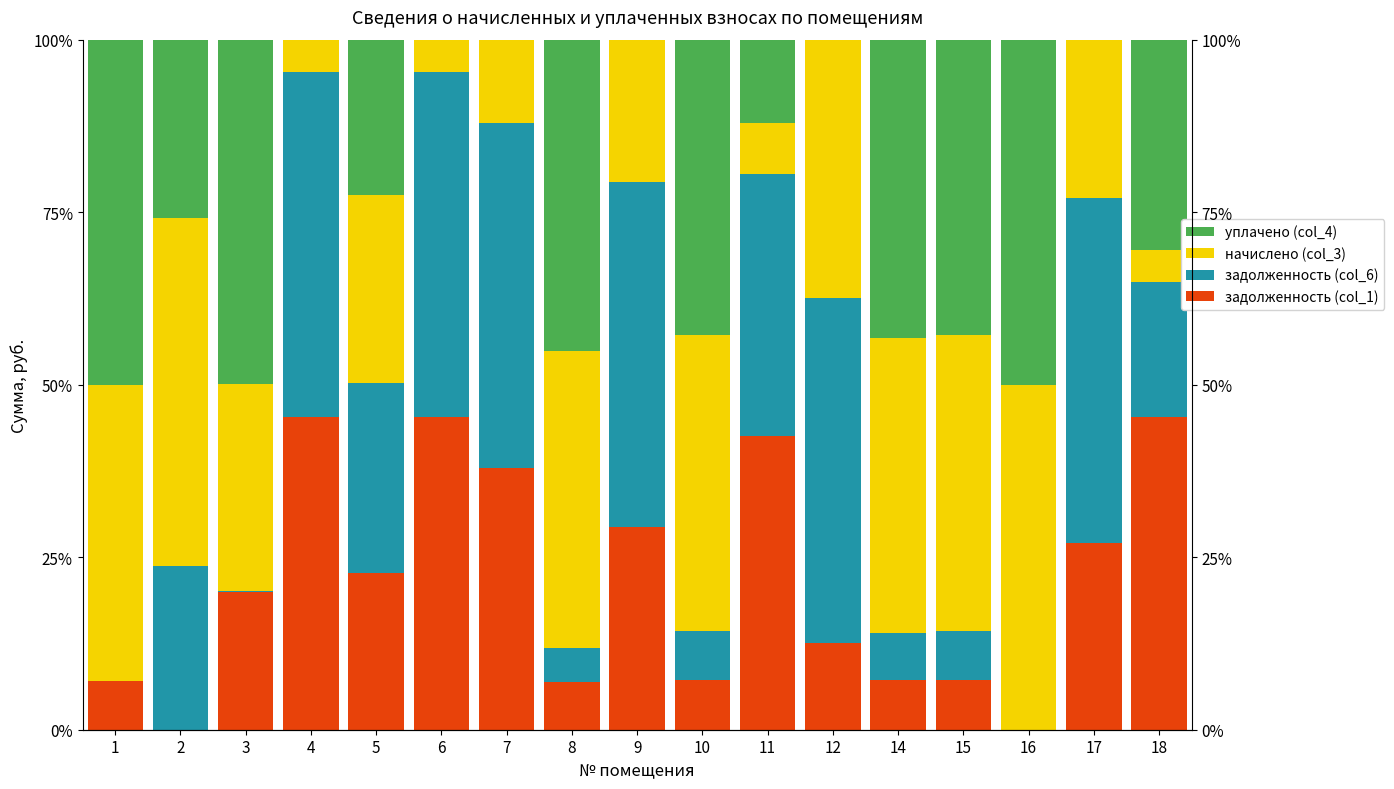

At how many categories does at least one series exceed 44?

12